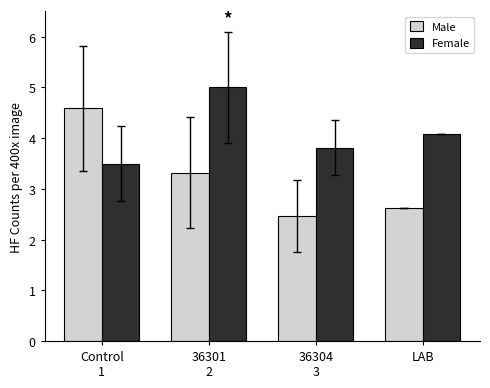

What is the difference between the highest and lowest values at LAB?

1.5